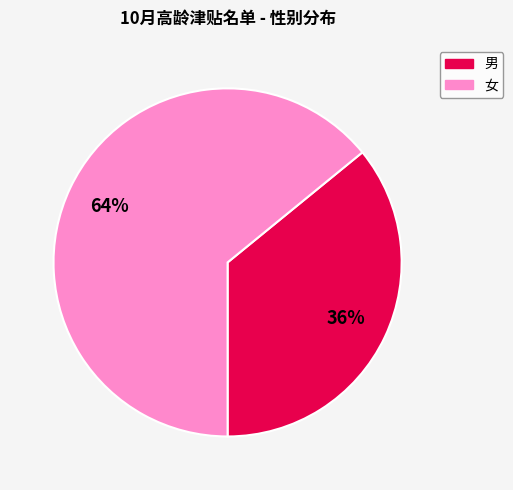

To the nearest percent, what is the combined percentage of 男 and 女?

100%